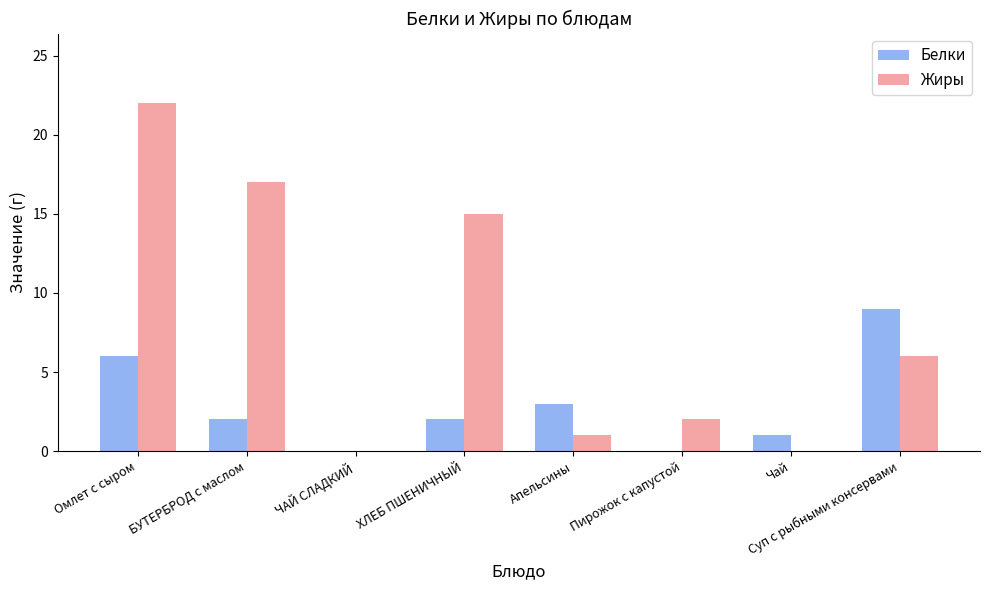

Is it true that Жиры equals 1 at Апельсины?

True